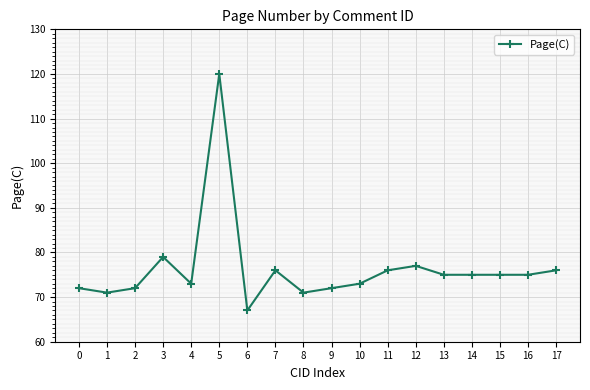

True or false: the data shows 17 at 4.

False